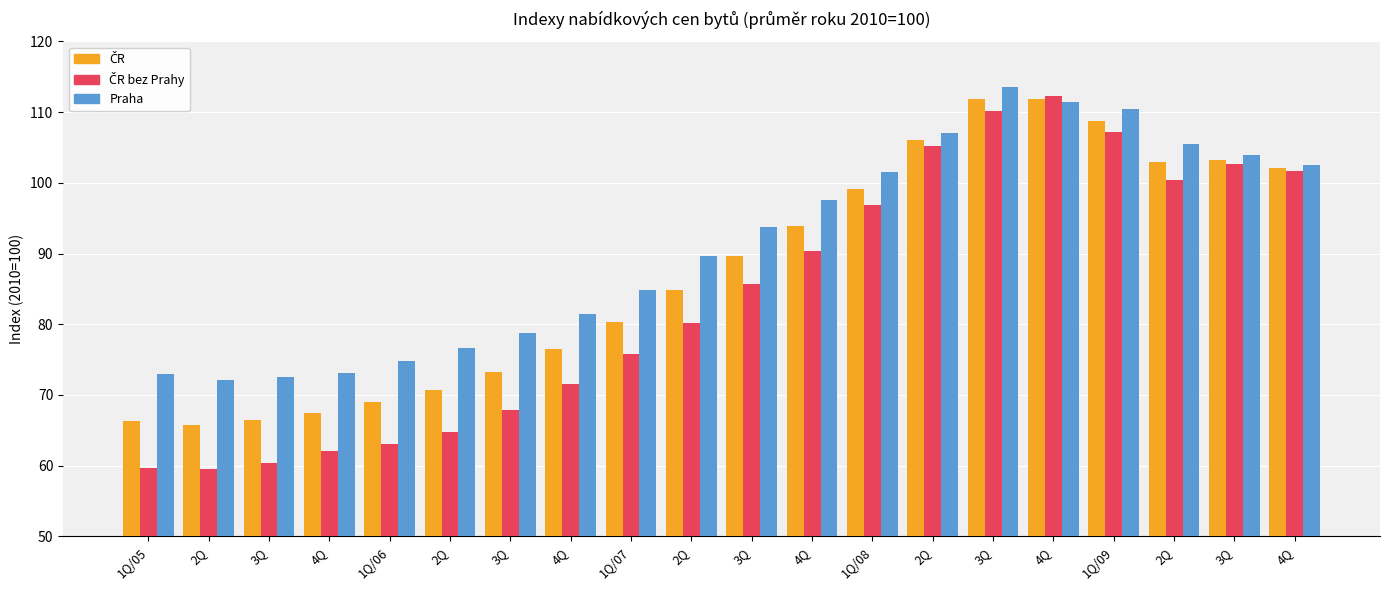

How many groups of bars are there?

20